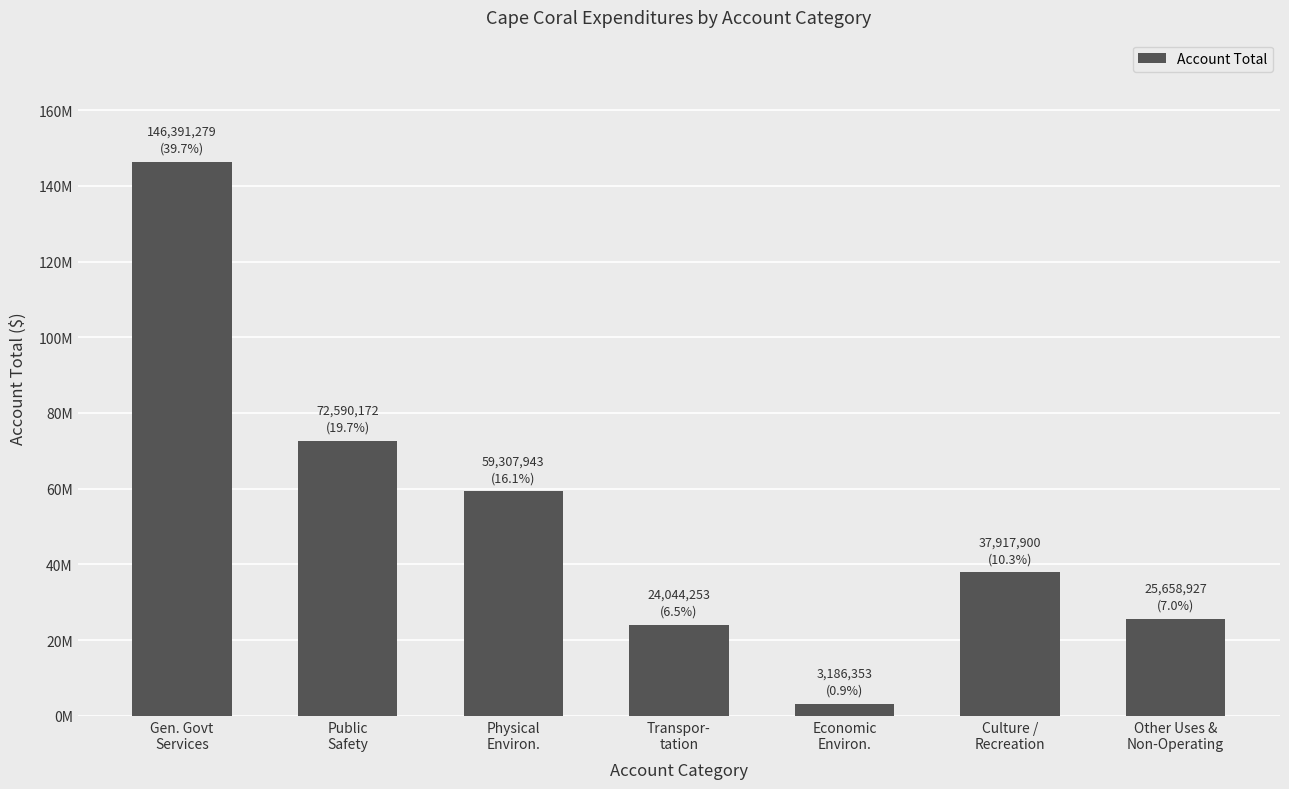

Where is the data nearest to the value 74788816?

Public
Safety